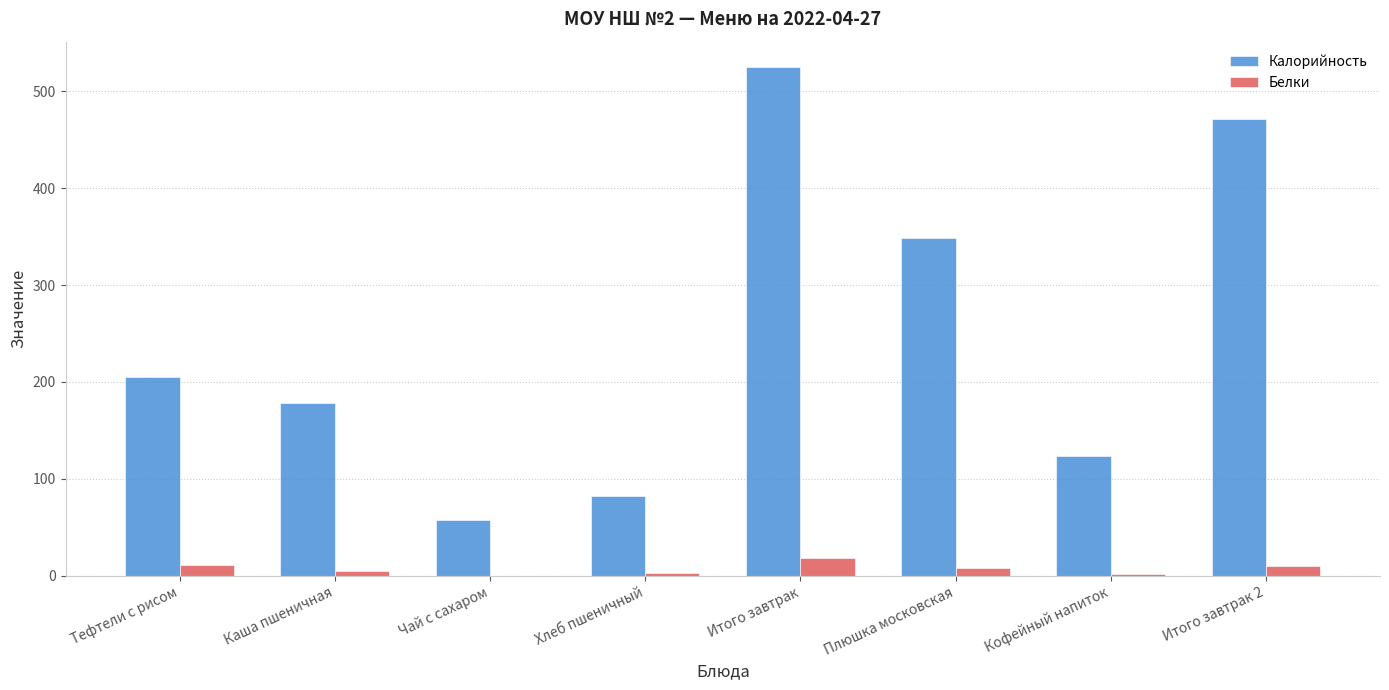

What is the sum of the Белки values at Кофейный напиток and Каша пшеничная?

6.8